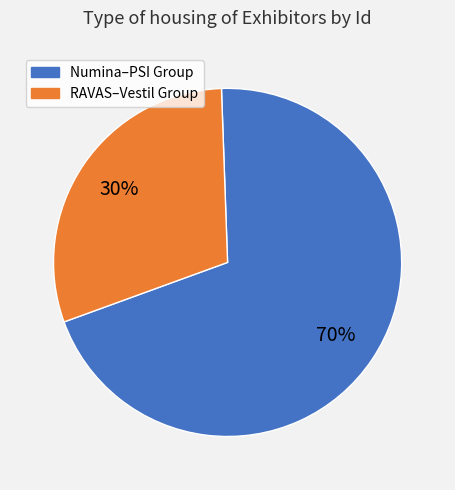

To the nearest percent, what is the average slice percentage?

50%